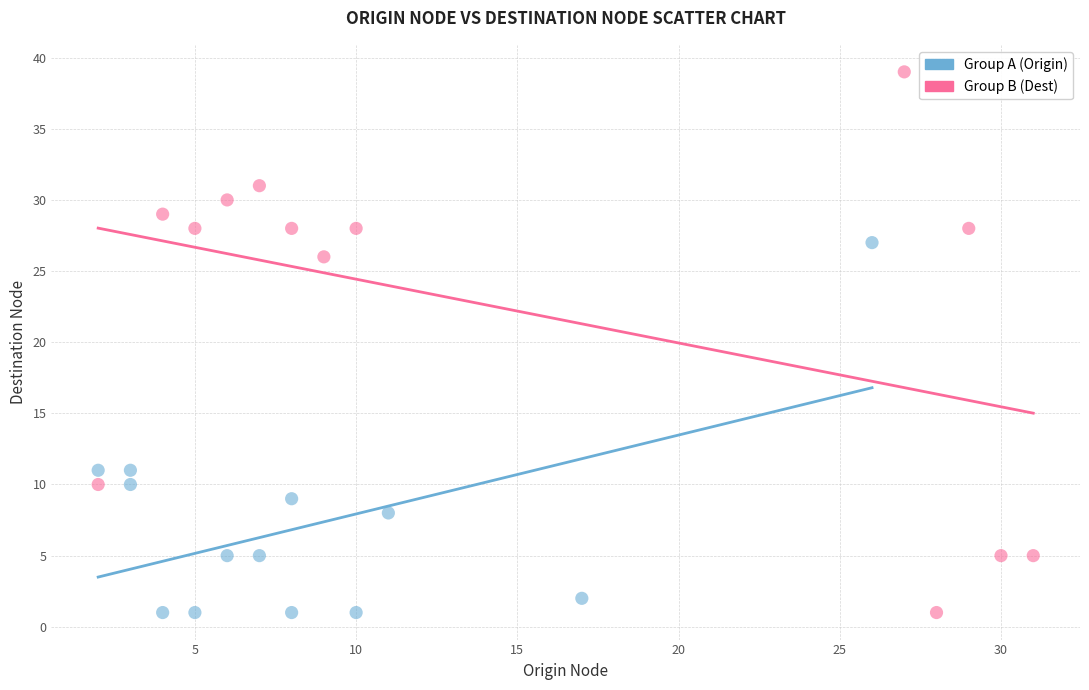

Which series has the largest Y range (max minus min)?

Group B (Dest)